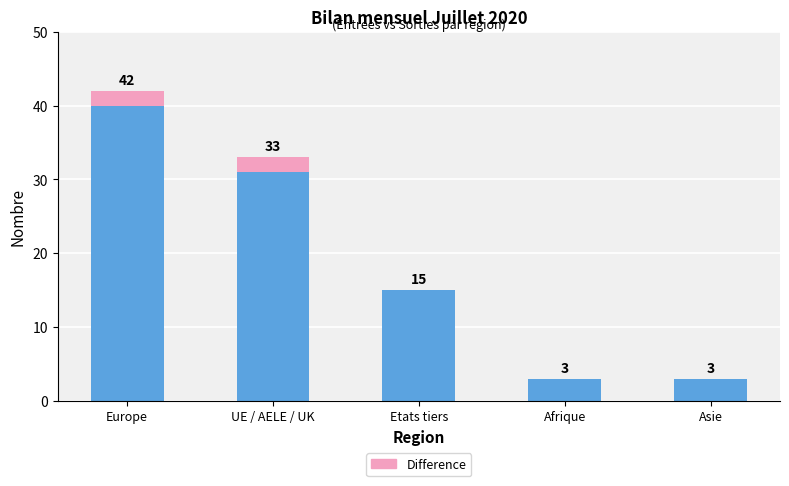

What is the total value across all series at Asie?

3